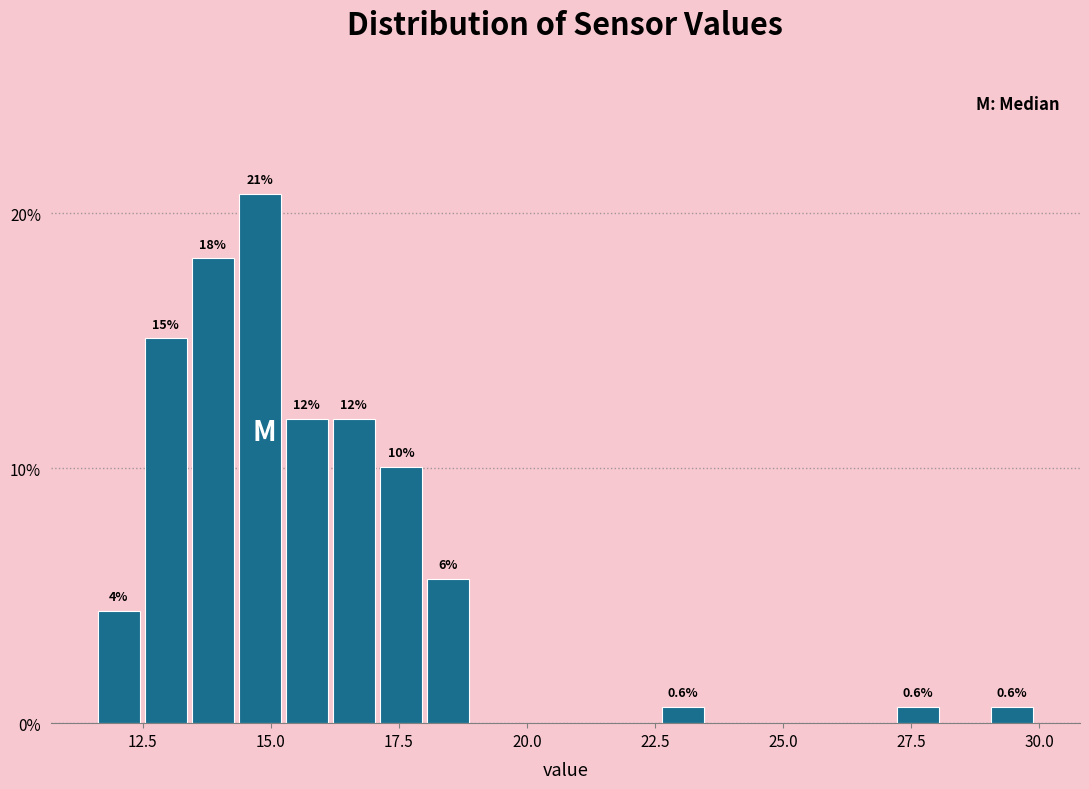

Read against the x-axis, roughly where is the centre of the tallest bar?

15.0